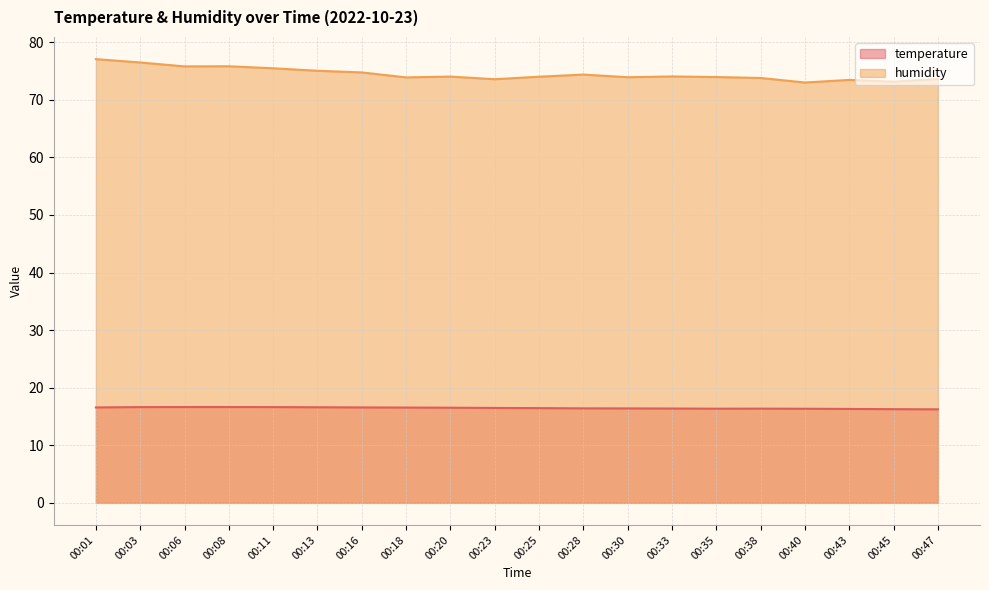

Which series has the largest total across all categories?

humidity